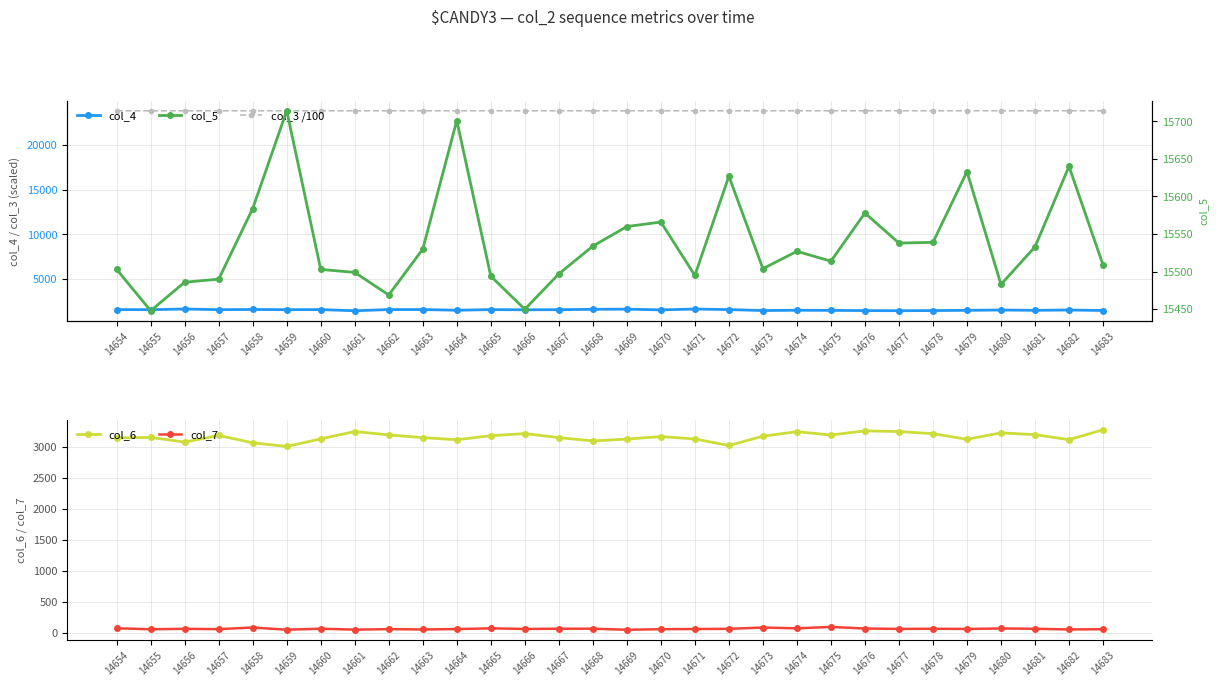

Which category has the highest value in the col_6 series?

14683